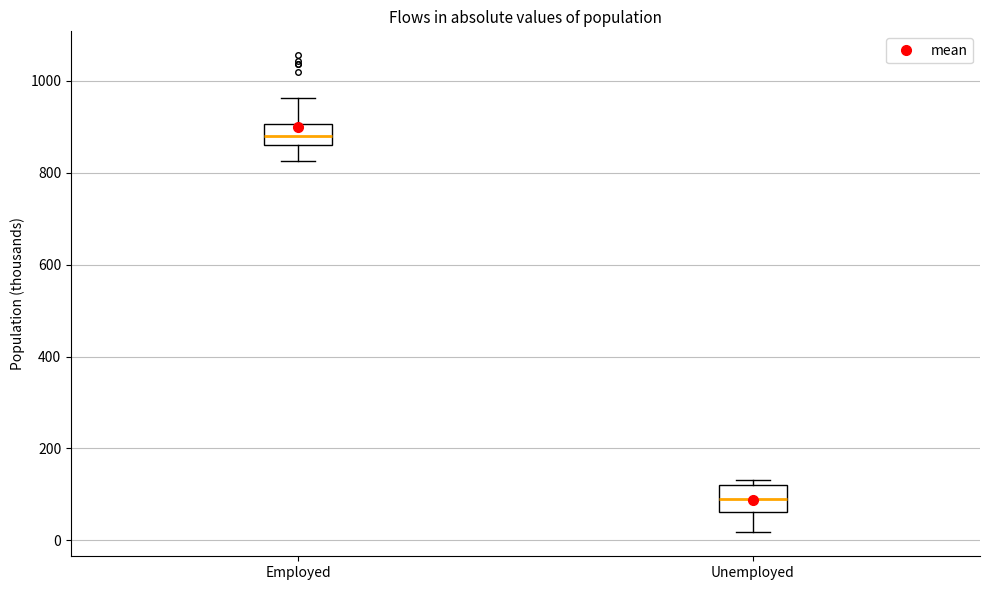

Reading left to right, transcribe this box plot: for each box, give where its median line is, the range the box spans, and where its two whiskers end, as read against the y-axis. The values are not printed on the chart, so give them approximately, as read against the axis.

Employed: median 880, box 860 to 900, whiskers 820 to 960
Unemployed: median 80, box 60 to 120, whiskers 20 to 140